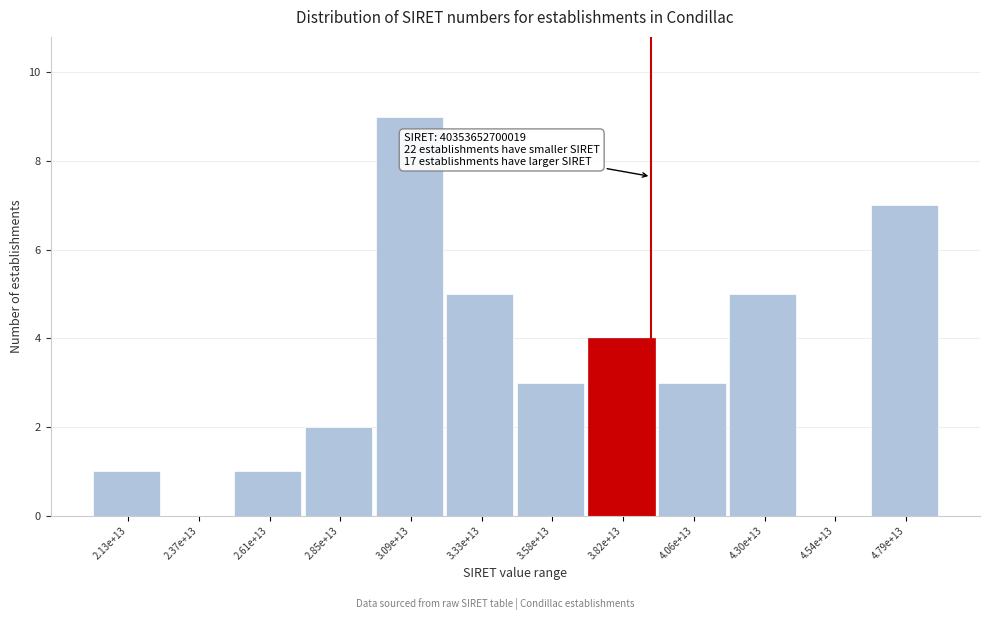

Reading left to right, what are all the values shown in this chart?

2.13e+13=1	2.37e+13=0	2.61e+13=1	2.85e+13=2	3.09e+13=9	3.33e+13=5	3.58e+13=3	3.82e+13=4	4.06e+13=3	4.30e+13=5	4.54e+13=0	4.79e+13=7